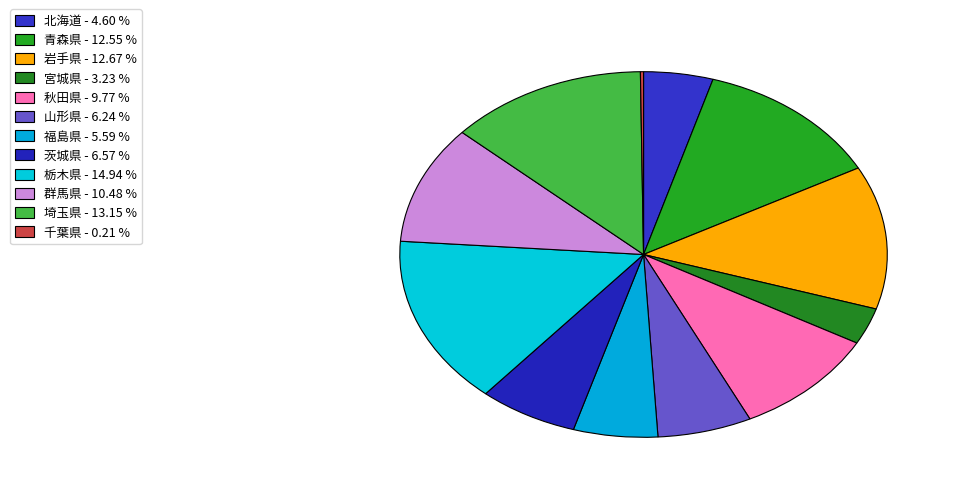

Is it true that 千葉県 is 9% of the pie?

False